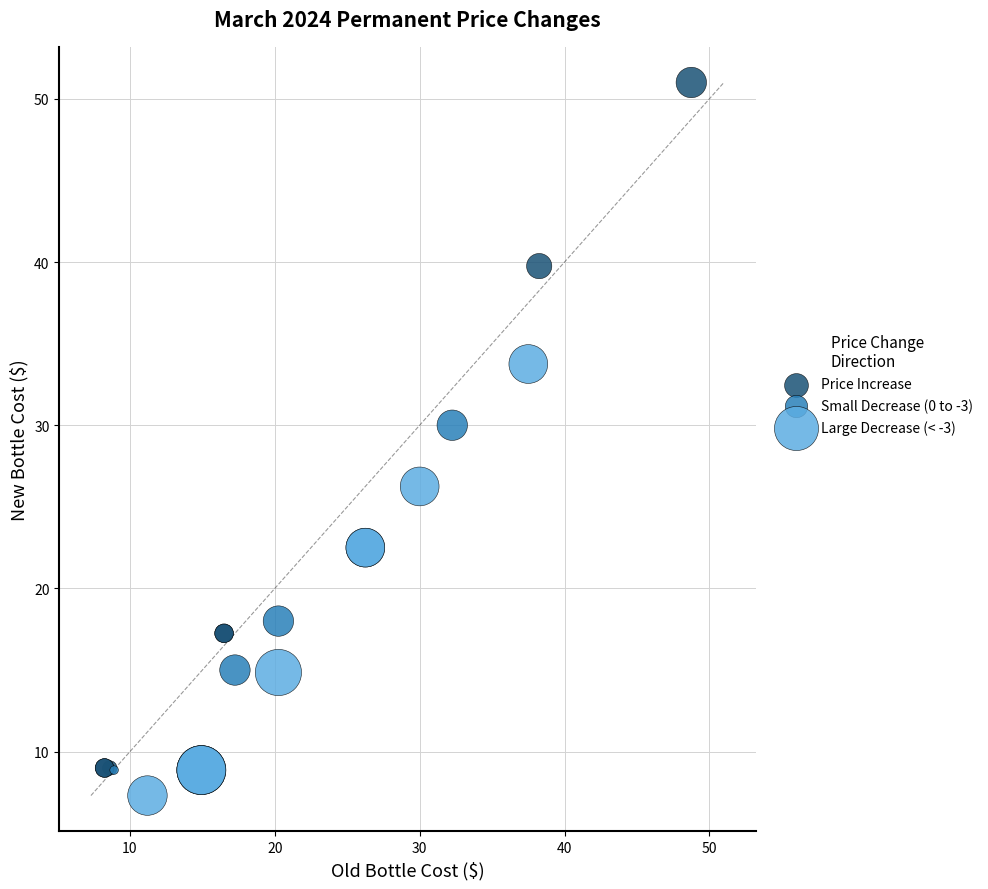

What are all the series names shown in the legend?

Price Increase, Small Decrease (0 to -3), Large Decrease (< -3)